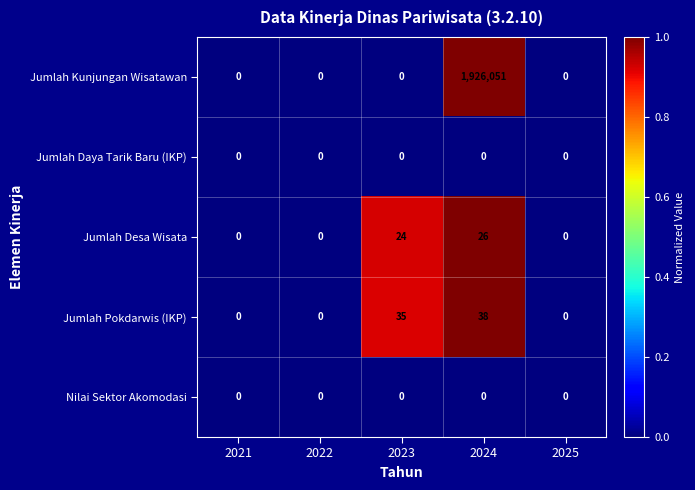

What is the approximate value of Jumlah Desa Wisata at 2023, to the nearest 5?

25